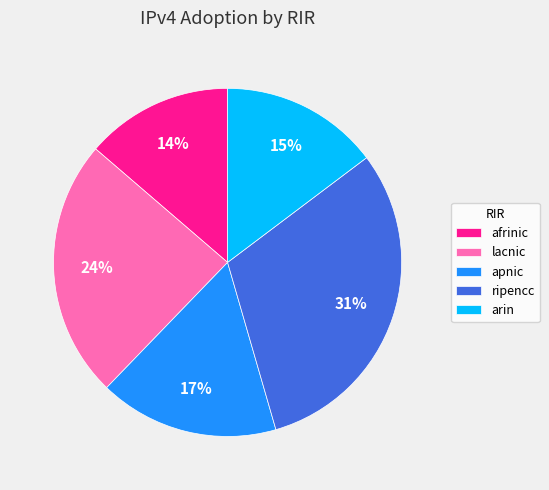

Is it true that ripencc is 31% of the pie?

True